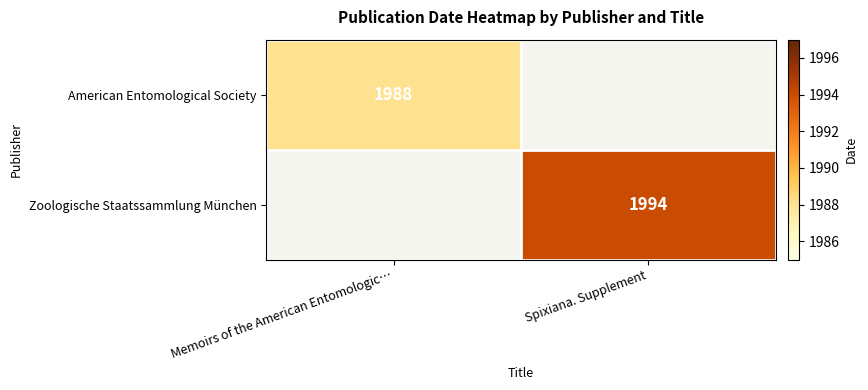

True or false: Zoologische Staatssammlung München has a value of 1994 at Spixiana. Supplement.

True